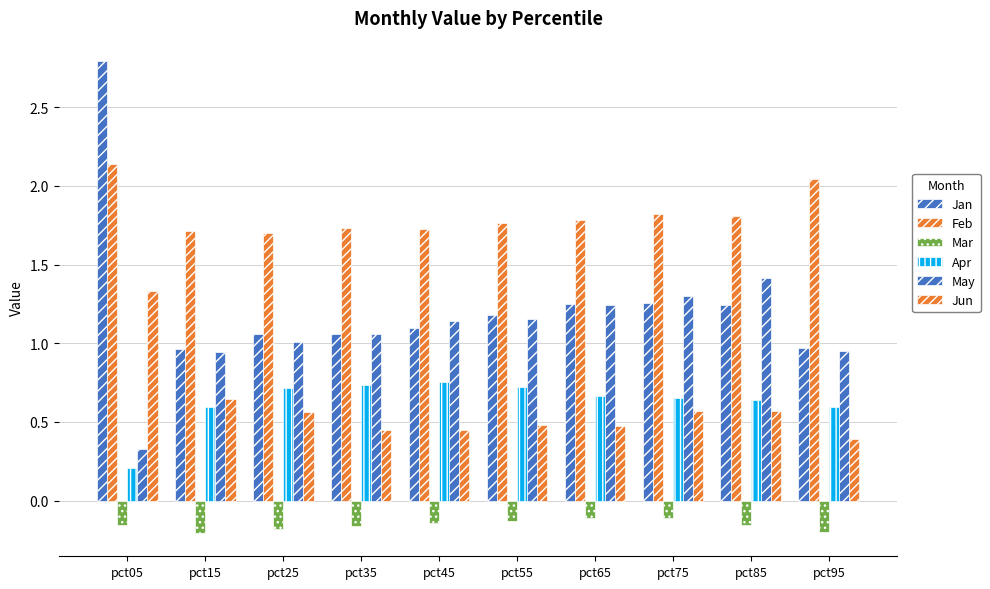

At which category is the sum across all series the highest?

pct05